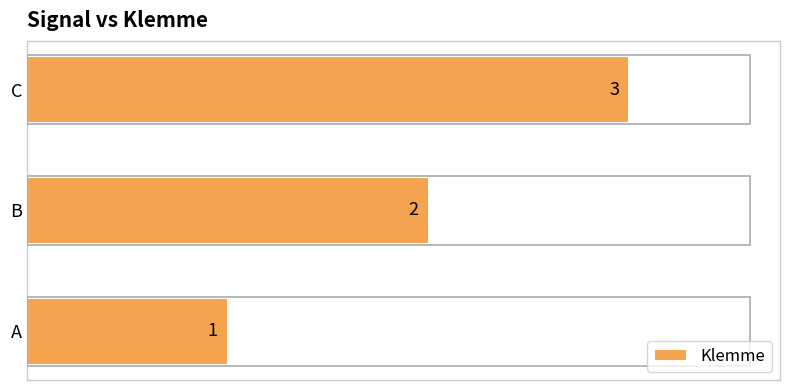

The value at C is 5. True or false?

False